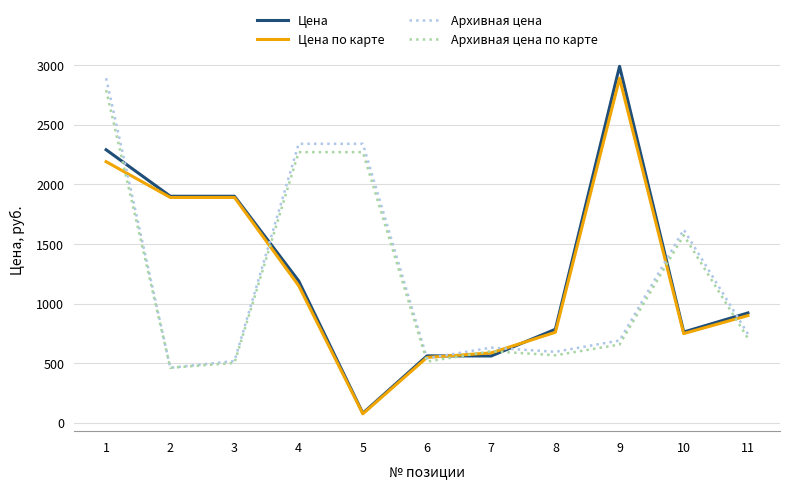

At how many categories does at least one series exceed 1244?

7